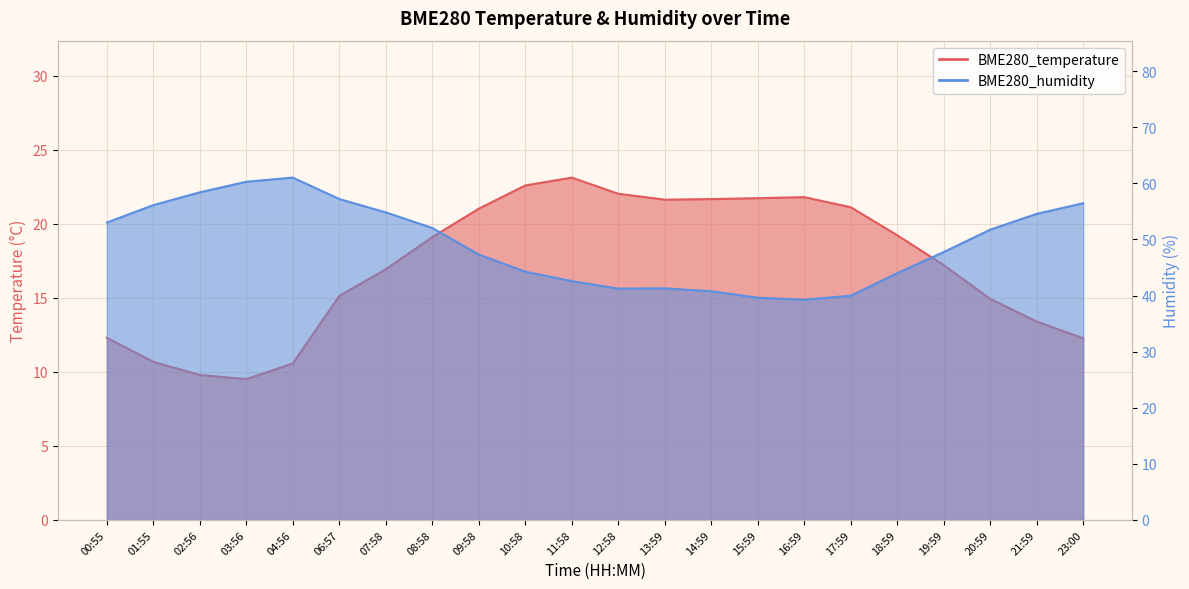

Does the chart display data point markers on the line(s)?

No